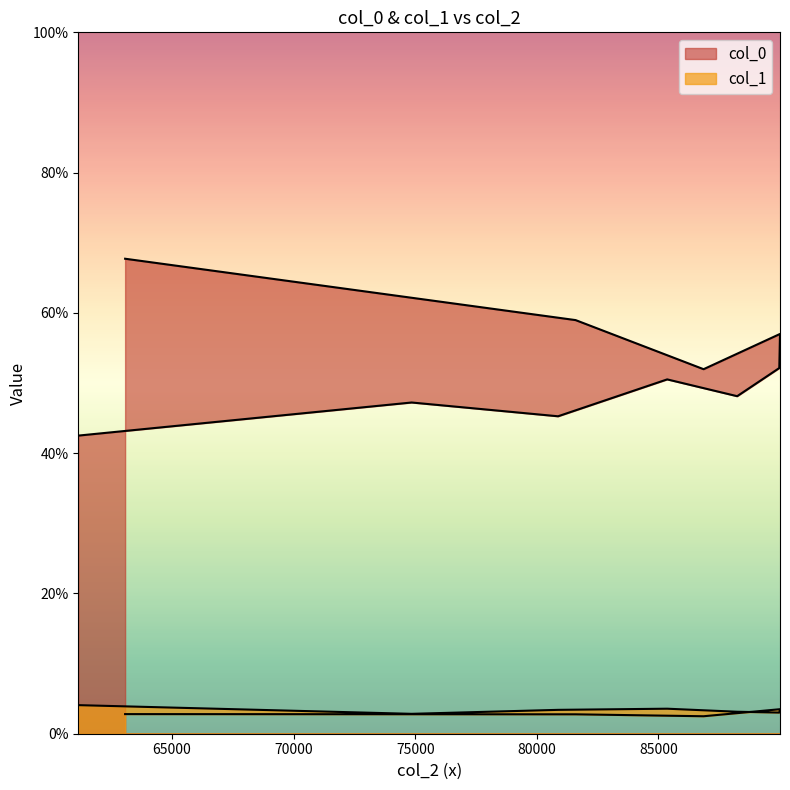

Reading left to right, list all the values displayed in this chart.

col_0: 0.7	0.6	0.5	0.6	0.5	0.5	0.5	0.5	0.5	0.4
col_1: 0.0	0.0	0.0	0.0	0.0	0.0	0.0	0.0	0.0	0.0